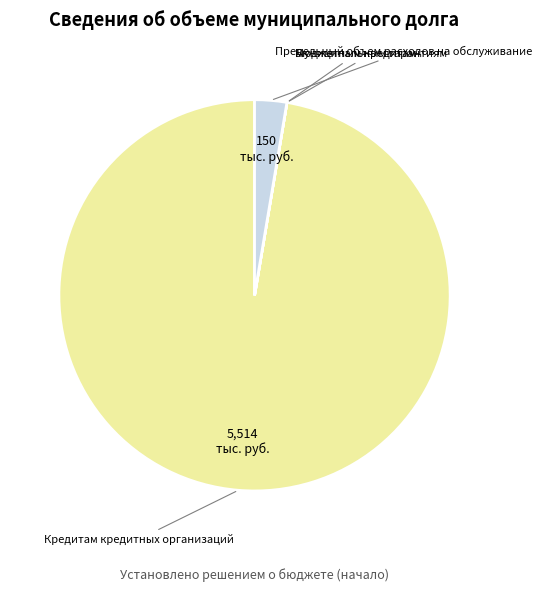

Between Кредитам кредитных организаций and Предельный объем расходов на обслуживание, which is larger?

Кредитам кредитных организаций